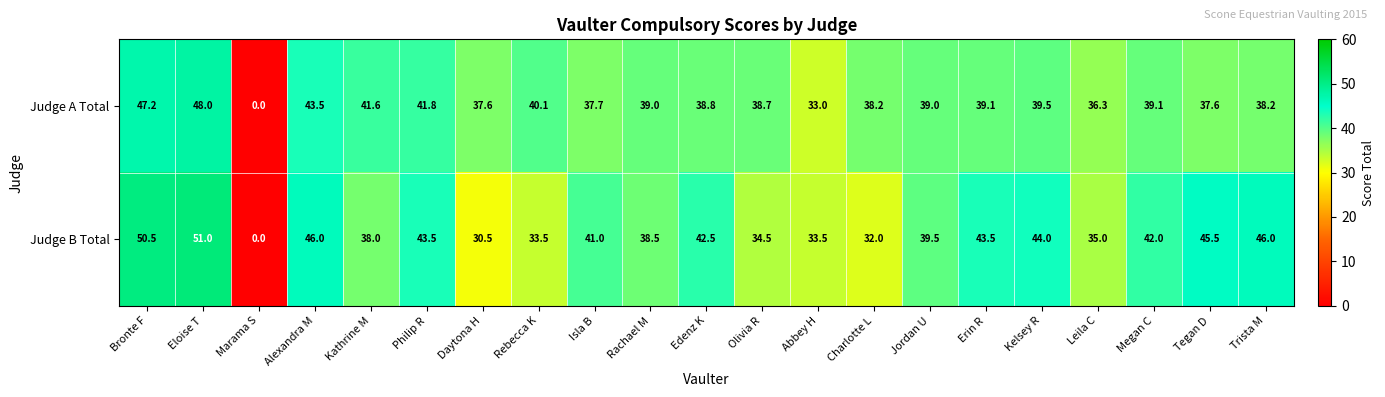

Is it true that Judge A Total equals 56.1 at Charlotte L?

False